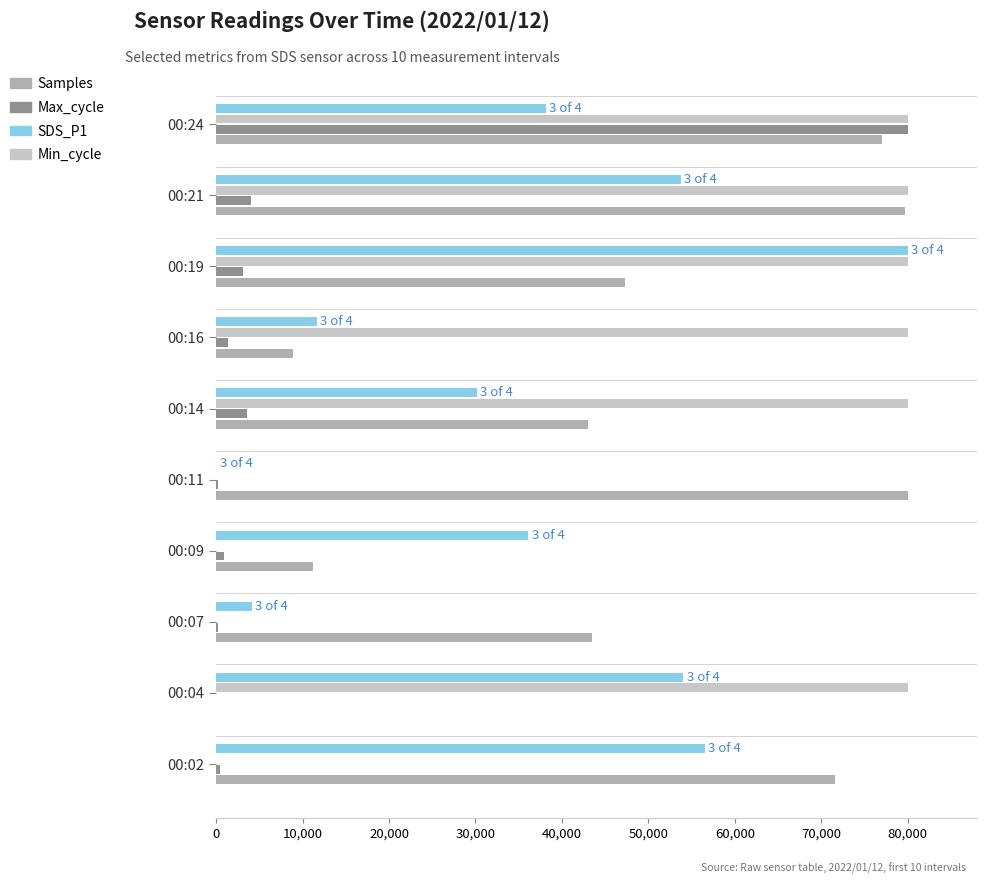

Which series changed the most between 00:04 and 00:19?

Samples